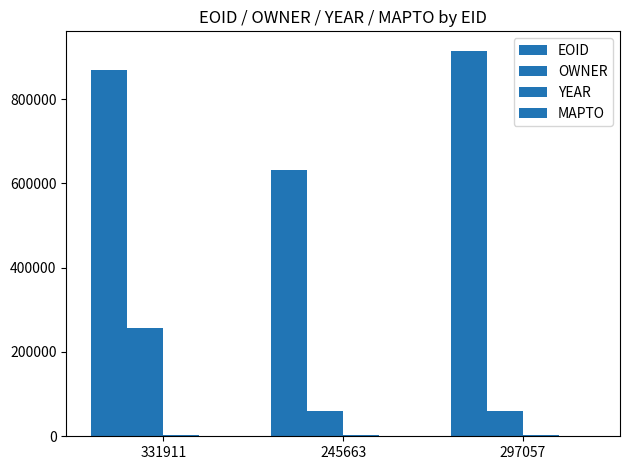

Which has a higher value, 245663 or 297057?

297057